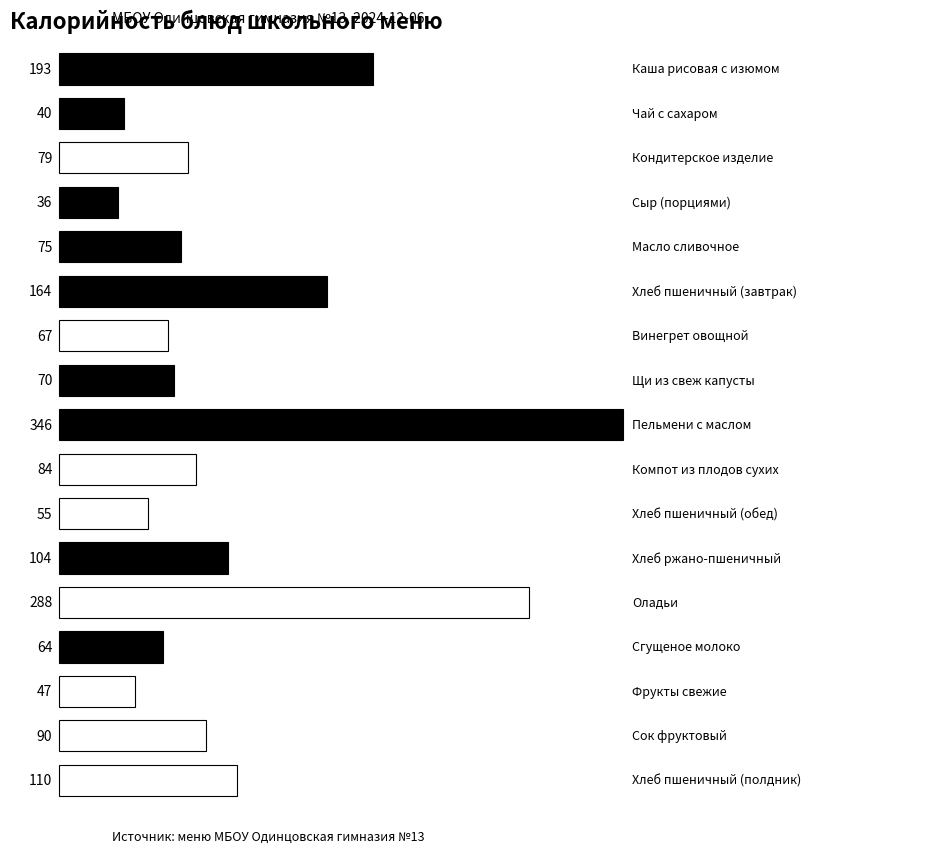

Count the number of data series in this chart.

1